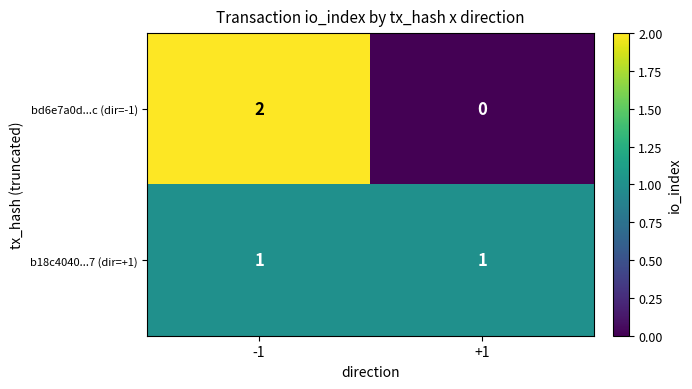

What is the difference between the highest and lowest values at +1?

1